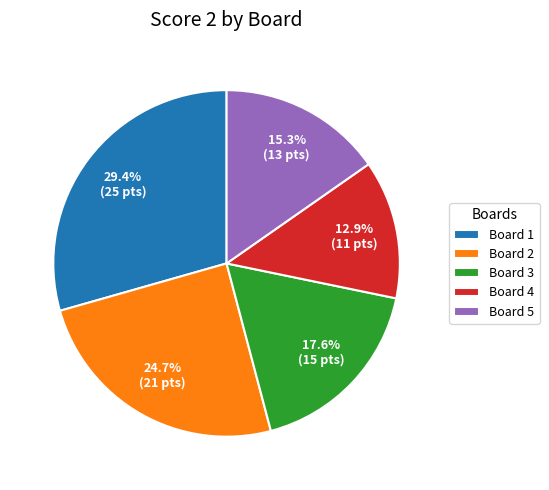

To the nearest percent, what is the combined percentage of Board 1 and Board 2?

54%